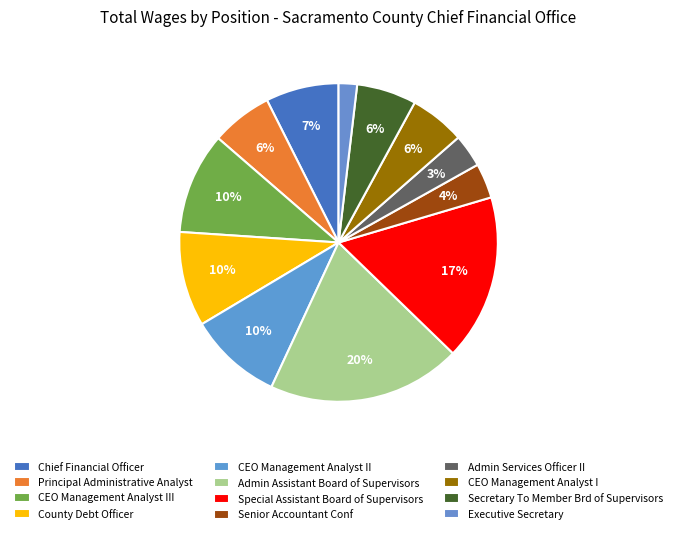

How many slices are in this pie chart?

12